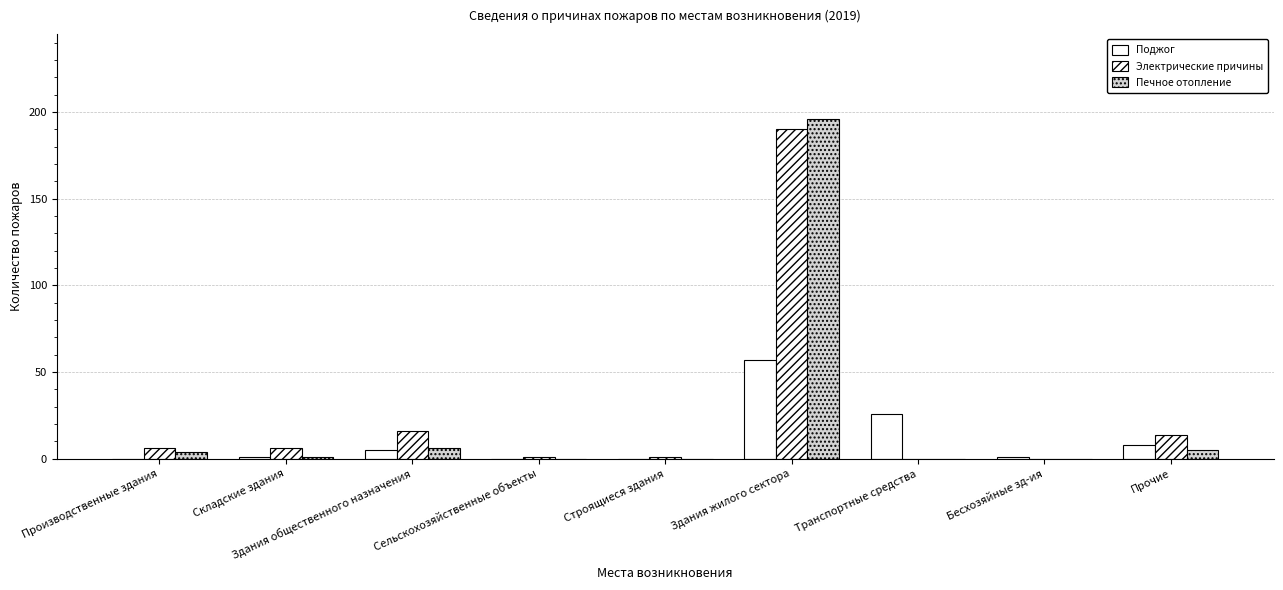

Which series changed the most between Сельскохозяйственные объекты and Прочие?

Электрические причины